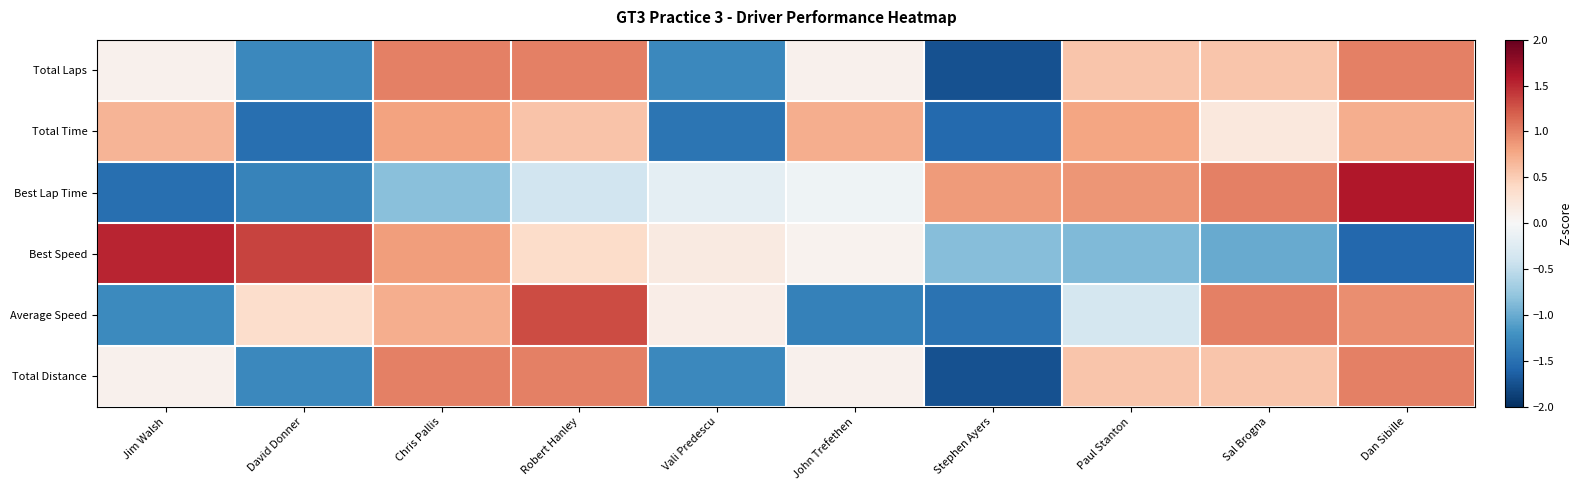

How many categories are shown in the chart?

10